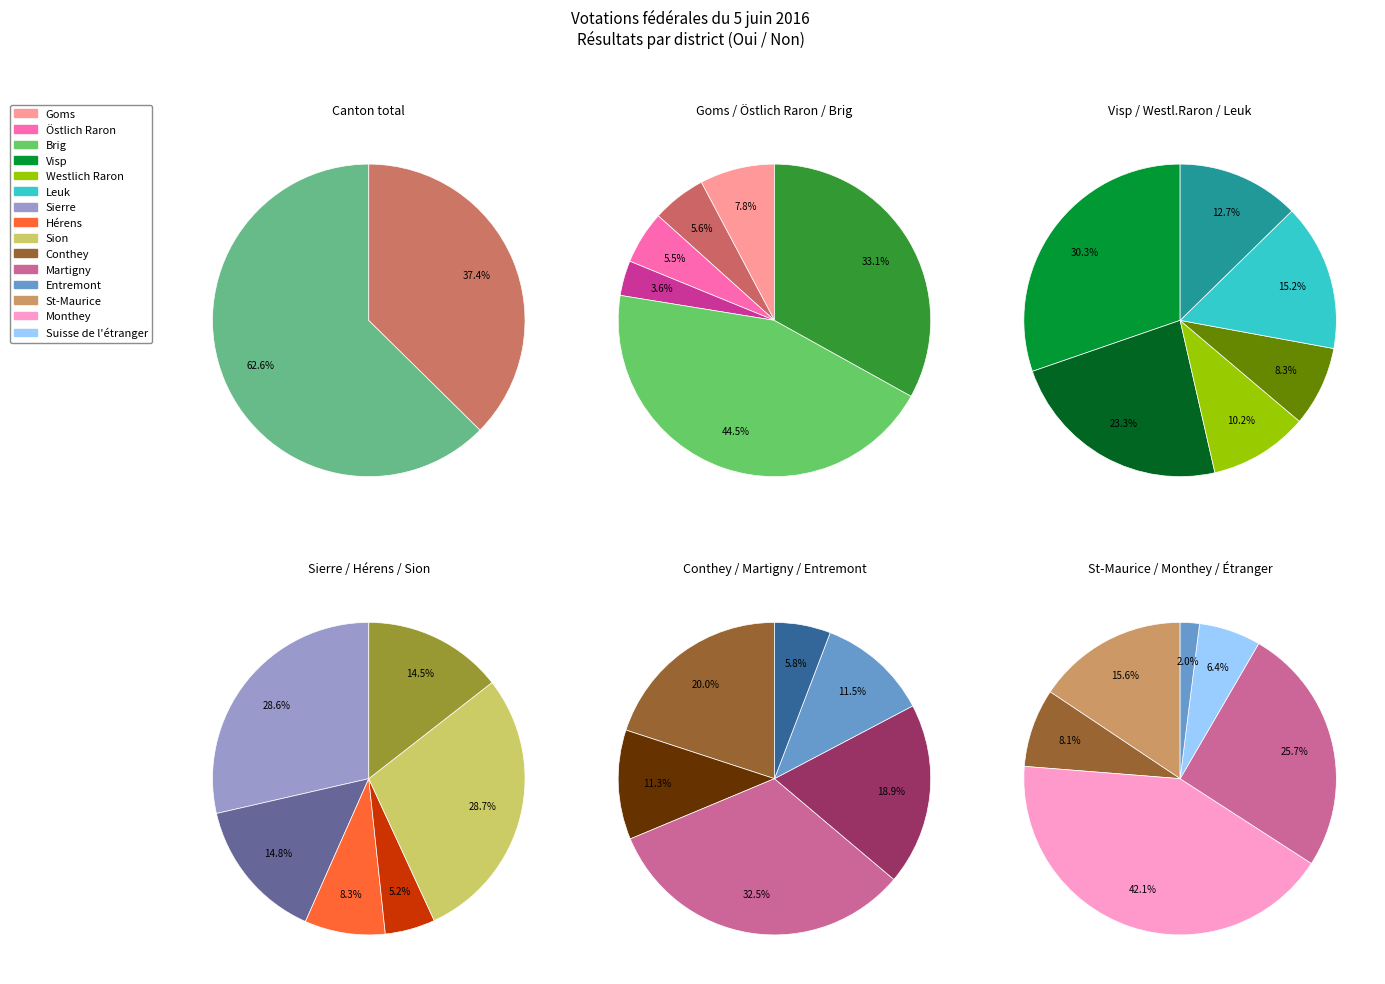

The Conthey slice represents 2% of the pie. True or false?

False